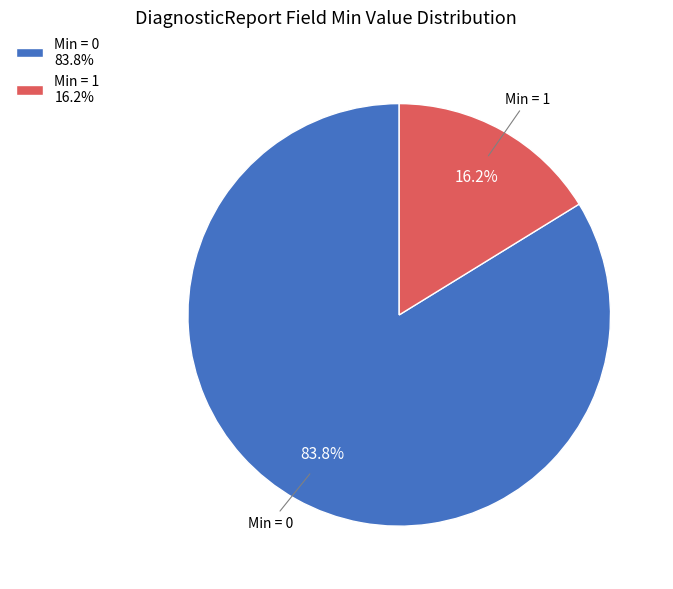

To the nearest percent, what is the difference between the largest and smallest slice percentages?

68%